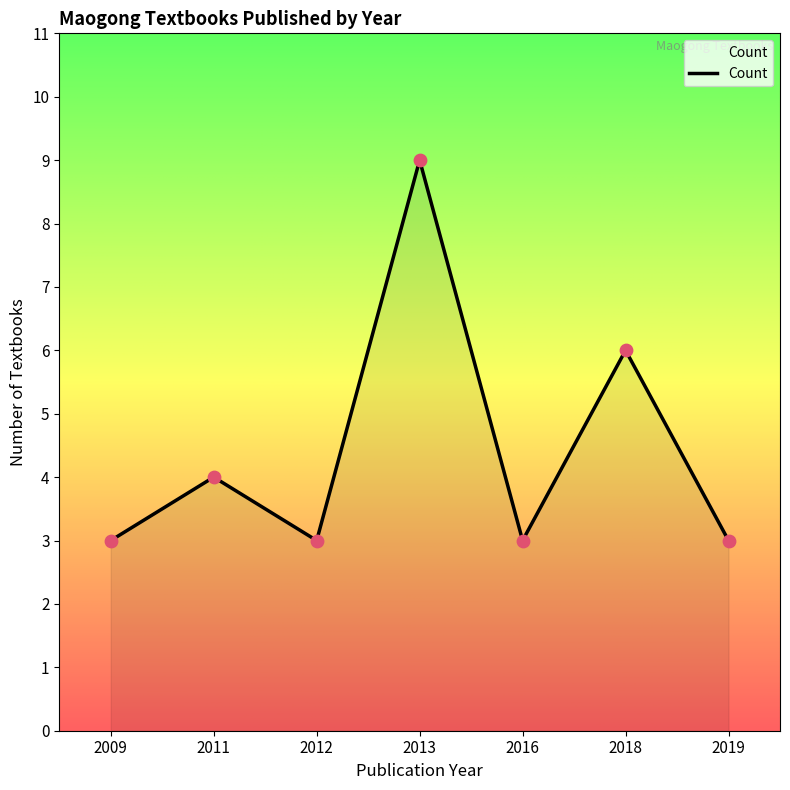

Approximately how many times larger is the value at 2016 compared to 2018?

0.5